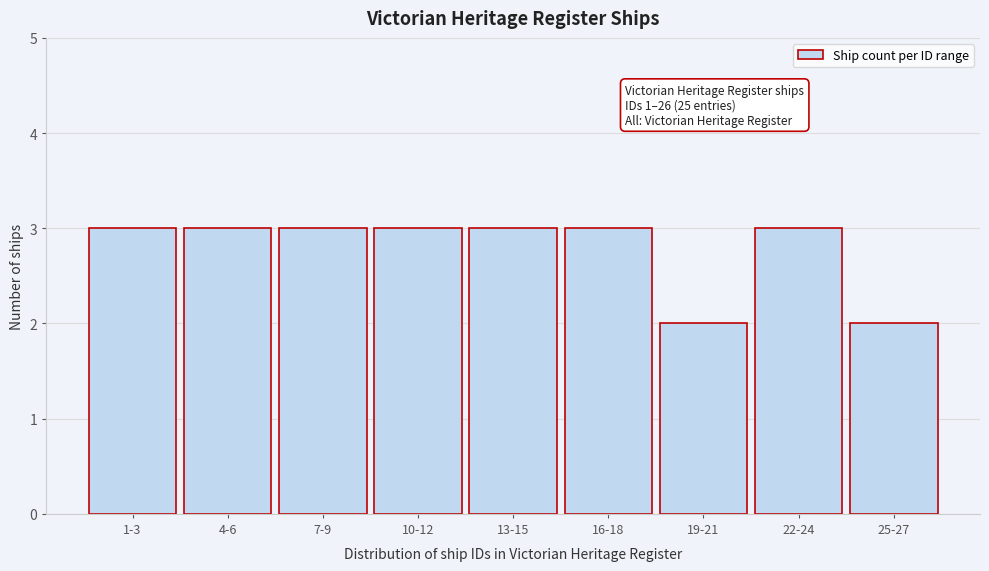

Reading left to right, extract all data points from this chart.

1-3=3	4-6=3	7-9=3	10-12=3	13-15=3	16-18=3	19-21=2	22-24=3	25-27=2